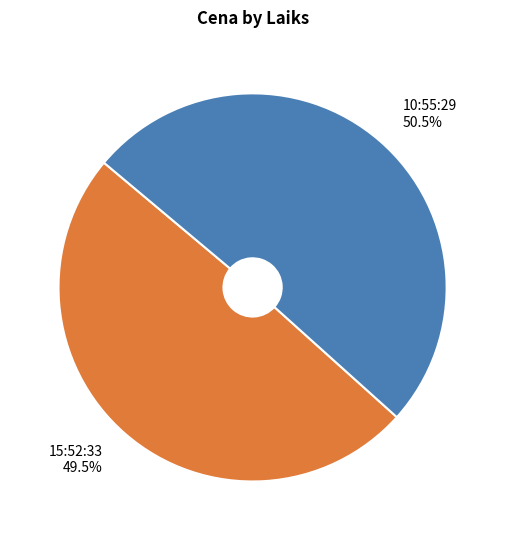

To the nearest percent, what is the difference between the 10:55:29 and 15:52:33 slice percentages?

1%